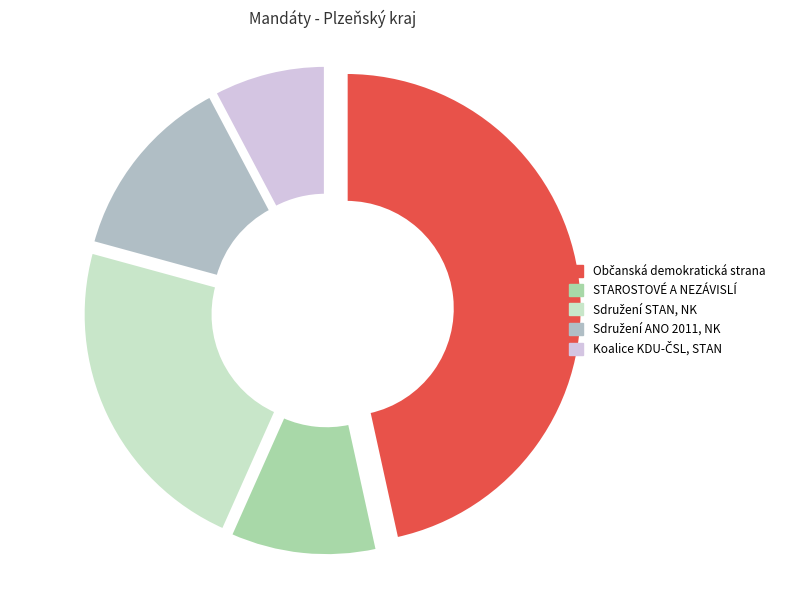

Do Sdružení ANO 2011, NK and STAROSTOVÉ A NEZÁVISLÍ together represent more than half of the pie?

No